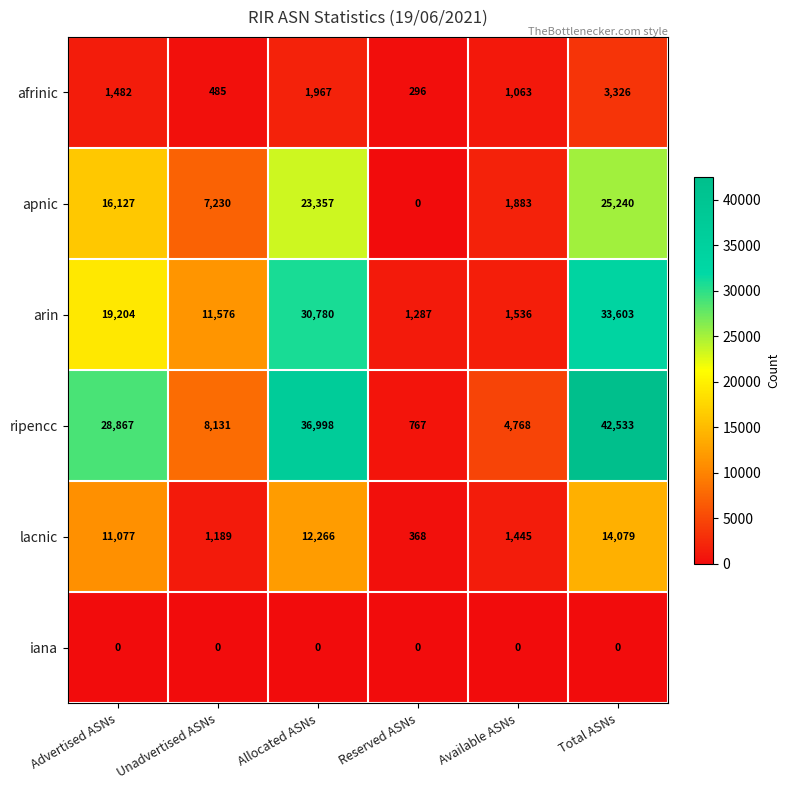

What is the approximate value of arin at Unadvertised ASNs, to the nearest 50?

11600